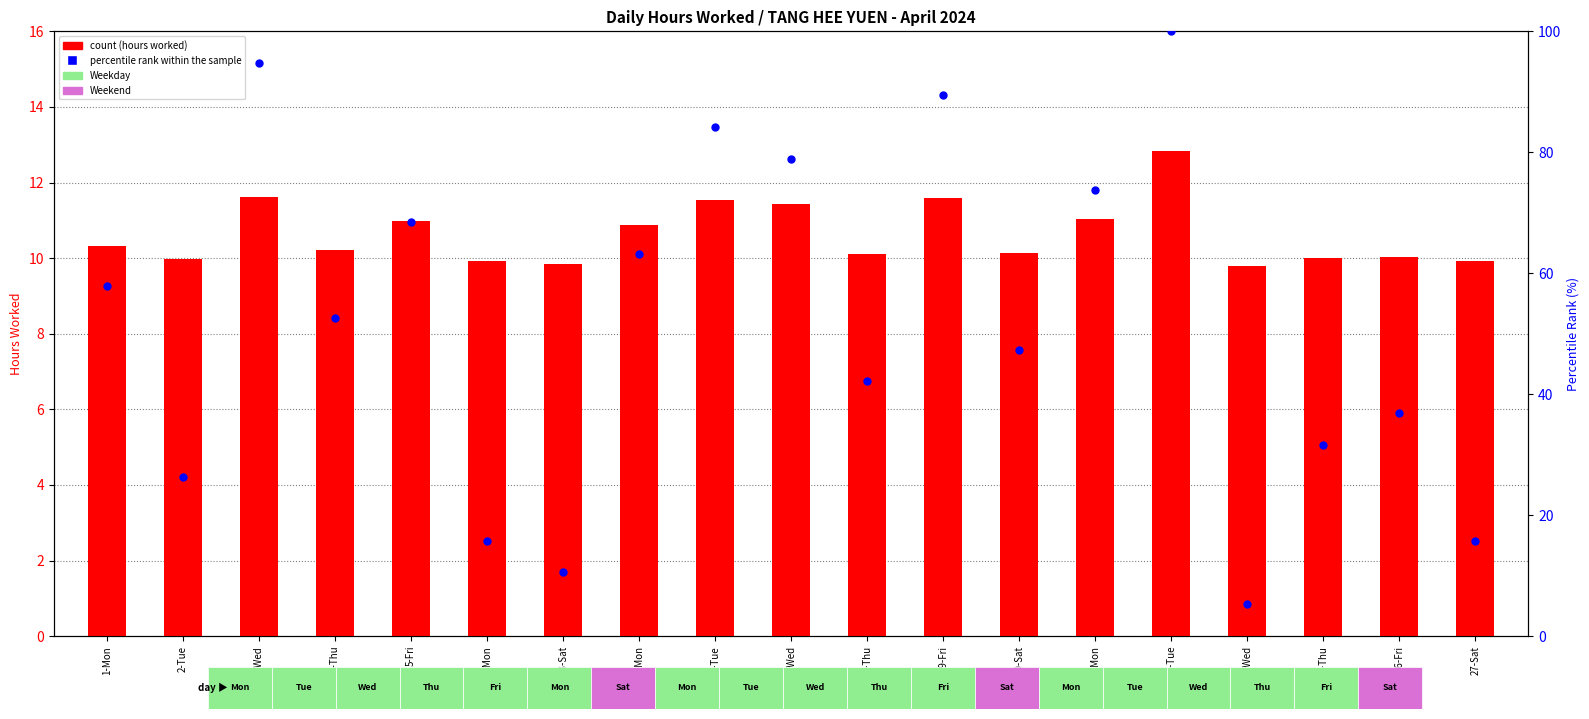

Which series contains the highest Y value?

percentile rank within the sample